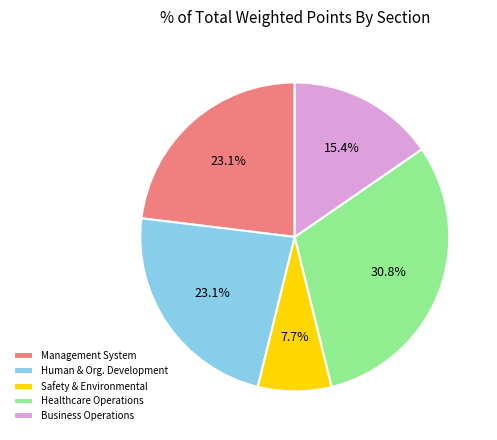

Do Safety & Environmental and Management System together represent more than half of the pie?

No